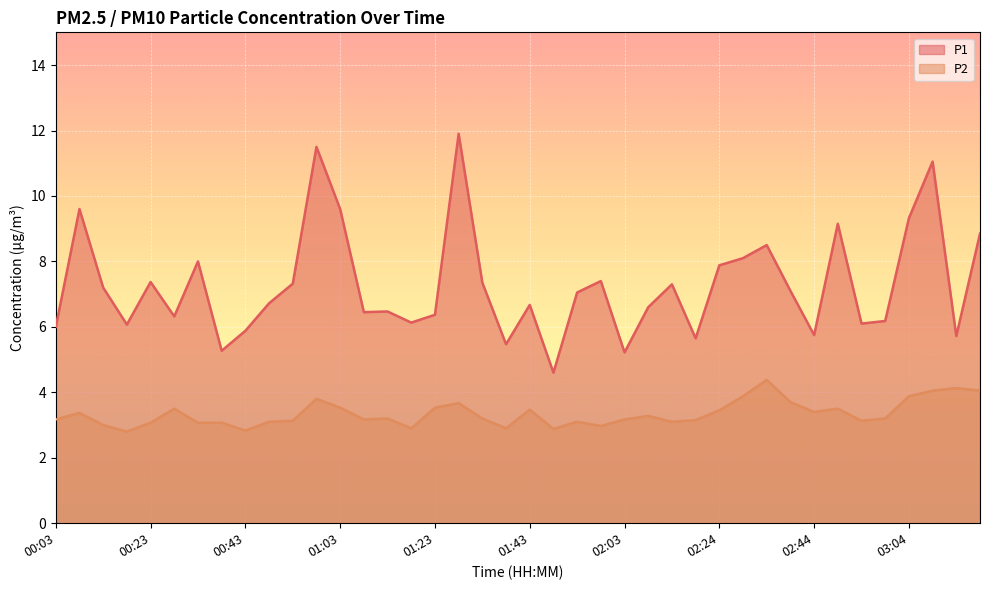

Rank the categories by P1 value from highest to lowest.

01:28, 00:58, 03:09, 00:08, 01:03, 03:04, 02:49, 03:19, 02:34, 02:29, 00:33, 02:24, 01:58, 00:23, 01:33, 00:53, 02:14, 00:13, 02:39, 01:53, 00:48, 01:43, 02:09, 01:13, 01:08, 01:23, 00:28, 02:59, 01:18, 02:54, 00:18, 00:03, 00:43, 02:44, 03:14, 02:19, 01:38, 00:38, 02:03, 01:48